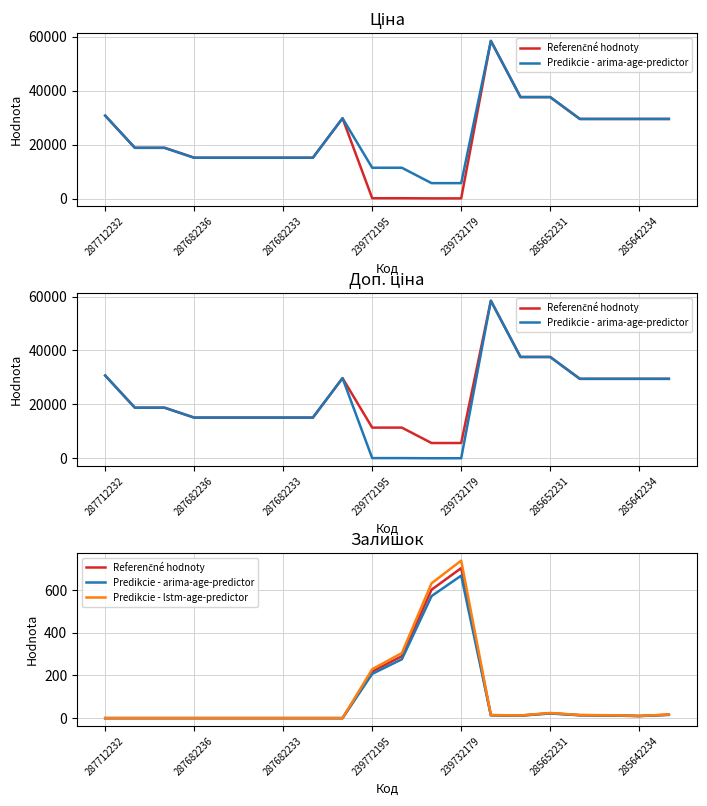

What is the maximum value for Referenčné hodnoty?

702.0